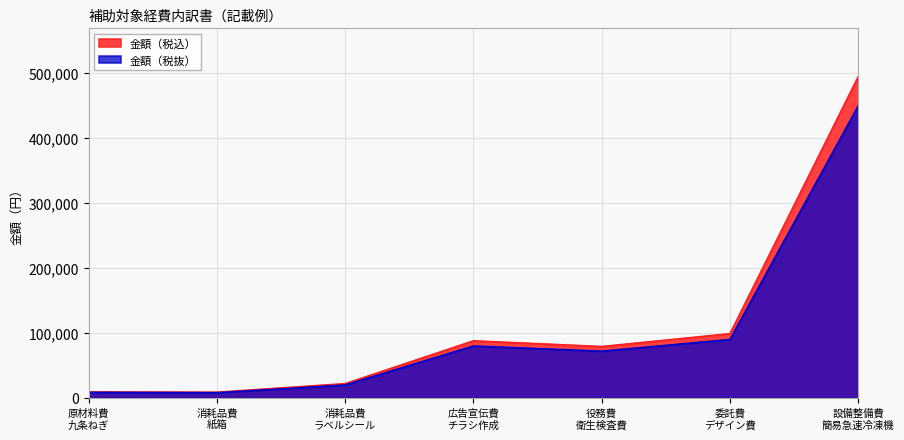

What are all the series names shown in the legend?

金額（税込）, 金額（税抜）